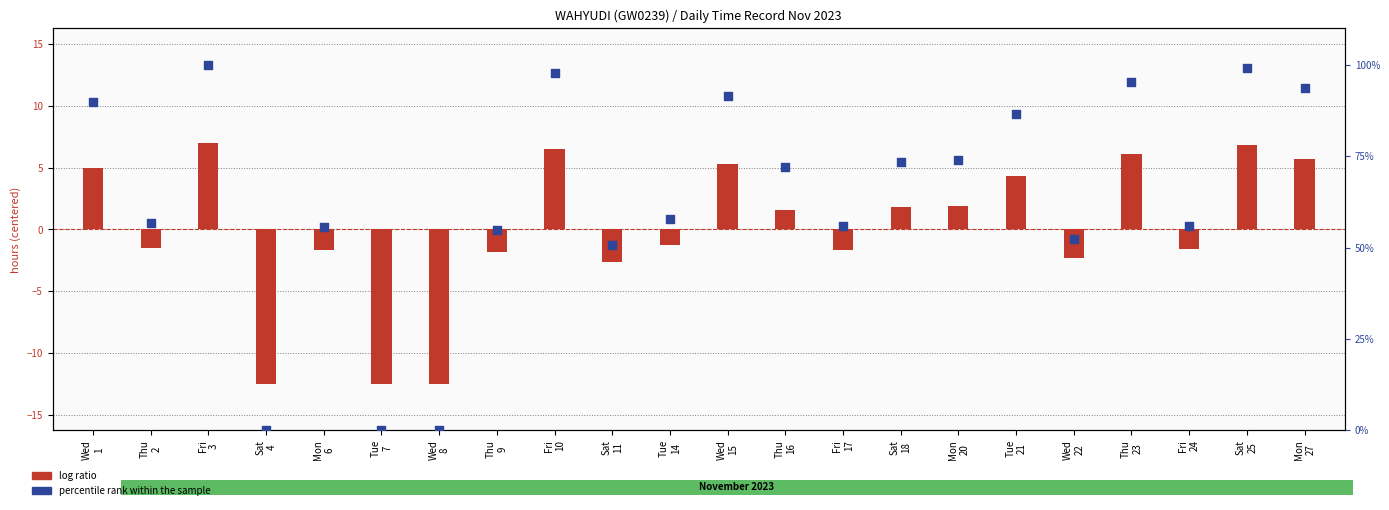

Which series reaches the minimum Y coordinate?

log ratio